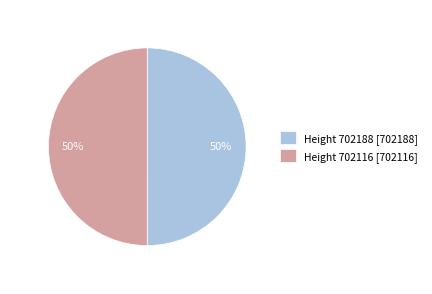

Is the sum of Height 702188 [702188] and Height 702116 [702116] greater than half?

Yes